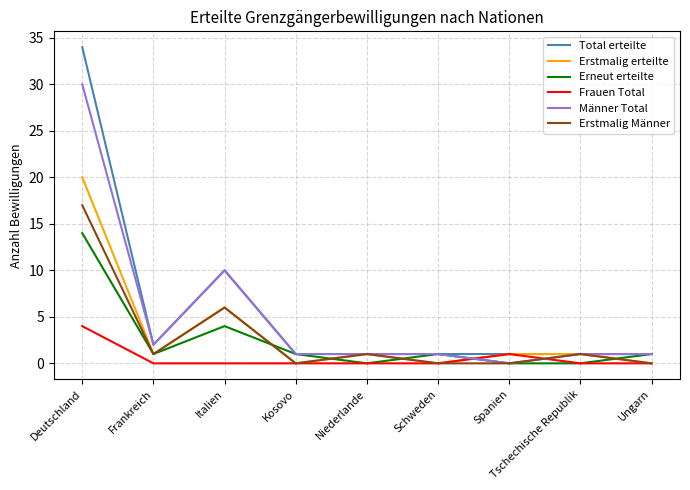

True or false: Total erteilte has a value of 1 at Kosovo.

True